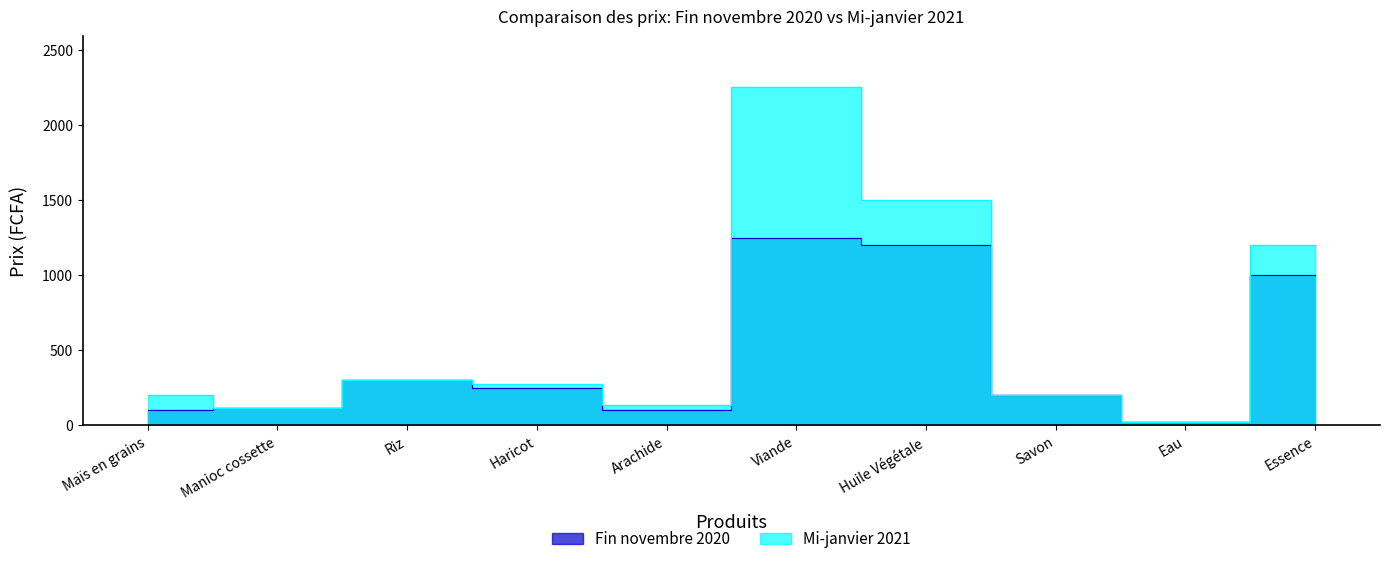

Reading left to right, what are all the values shown in this chart?

Fin novembre 2020: Maïs en grains=100.0	Manioc cossette=119.0	Riz=300.0	Haricot=250.0	Arachide=100.0	Viande=1250.0	Huile Végétale=1200.0	Savon=200.0	Eau=25.0	Essence=1000.0
Mi-janvier 2021: Maïs en grains=200.0	Manioc cossette=114.8	Riz=300.0	Haricot=275.0	Arachide=137.5	Viande=2250.0	Huile Végétale=1500.0	Savon=200.0	Eau=25.0	Essence=1200.0